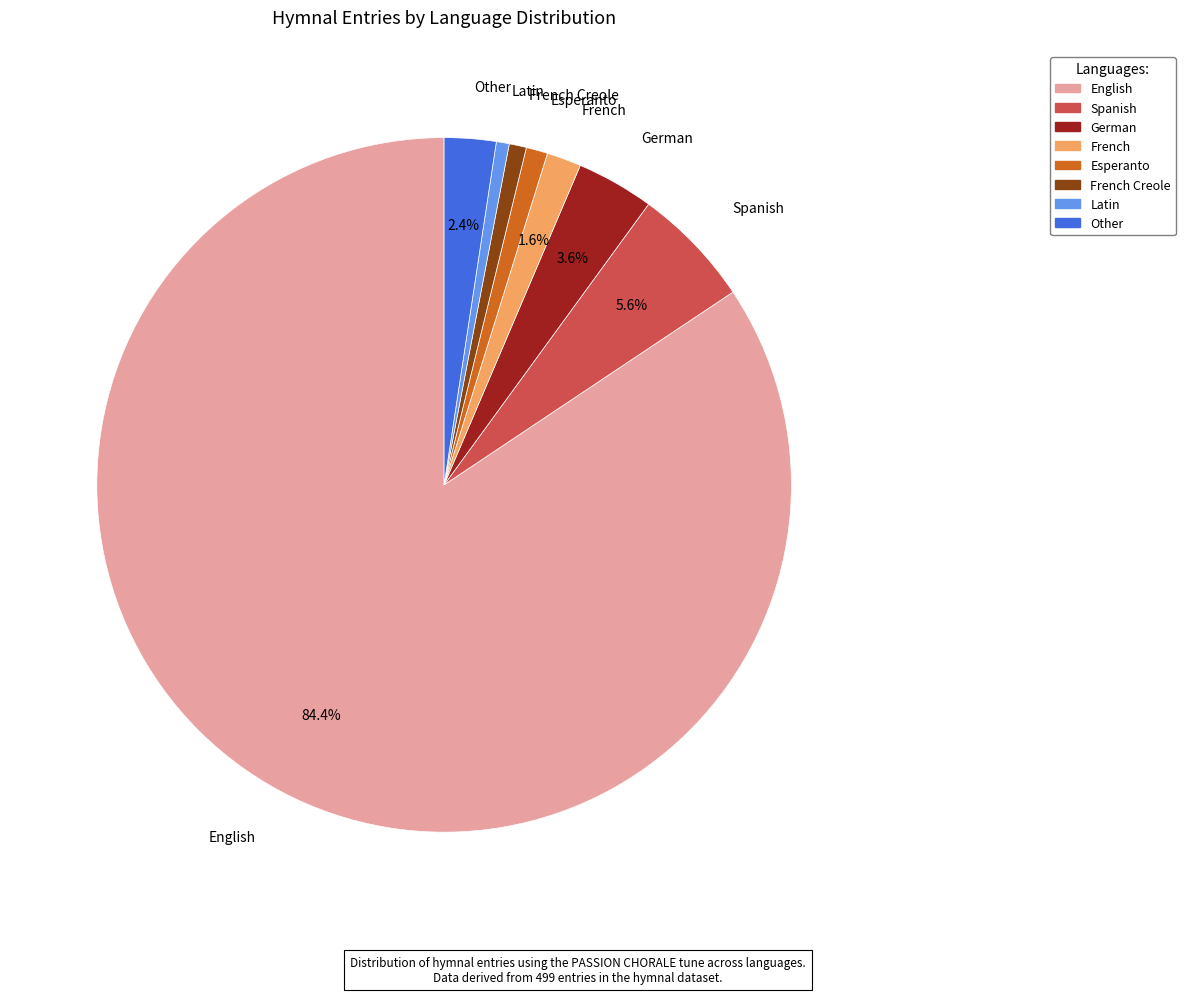

Does any single category account for the majority?

Yes